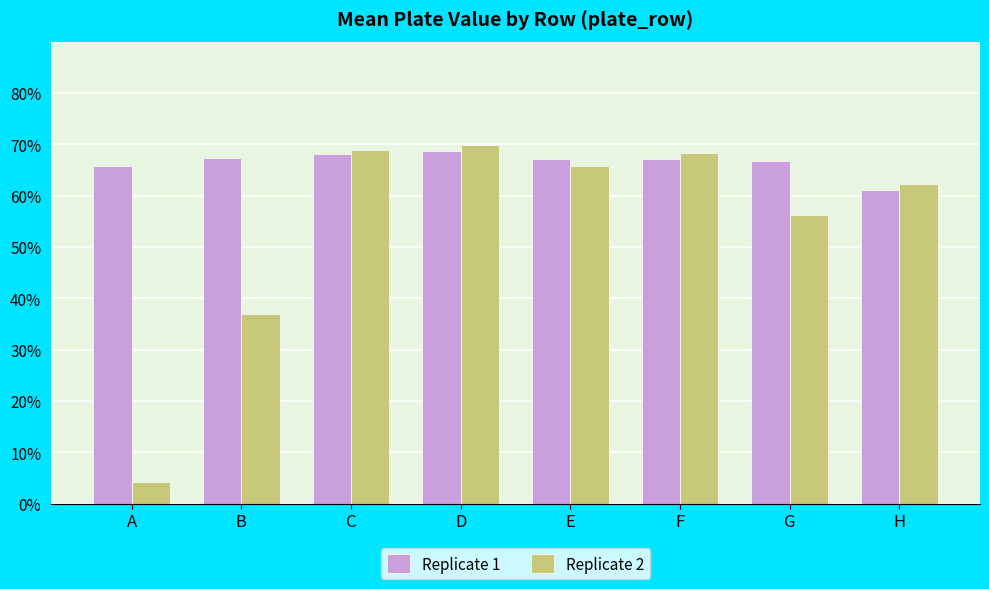

Which series has the largest range (max minus min)?

Replicate 2